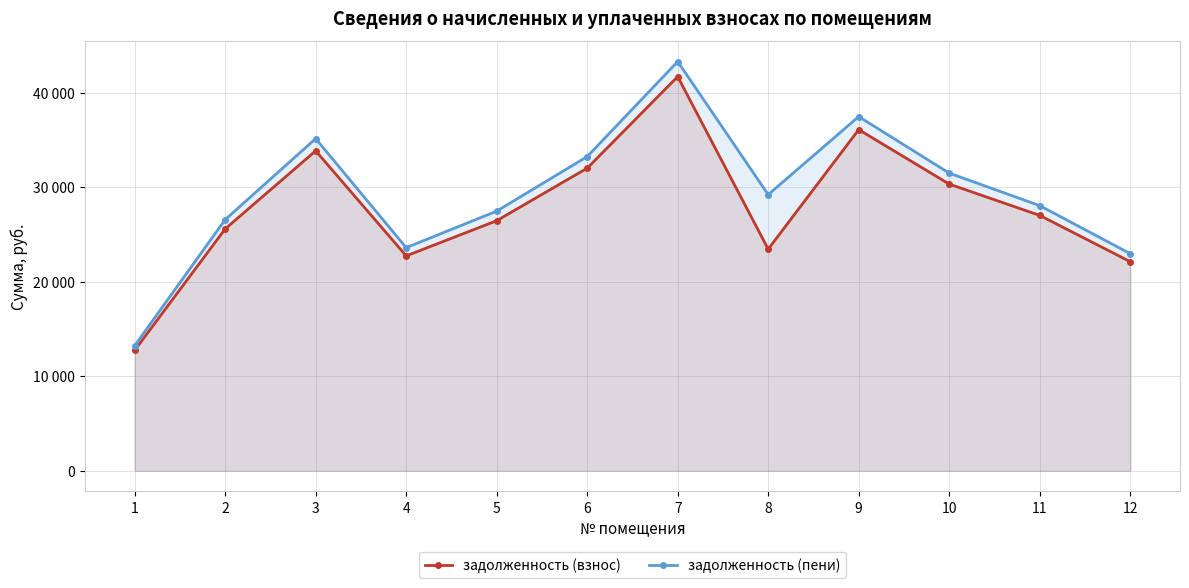

At which category does задолженность (пени) reach its first local peak?

3